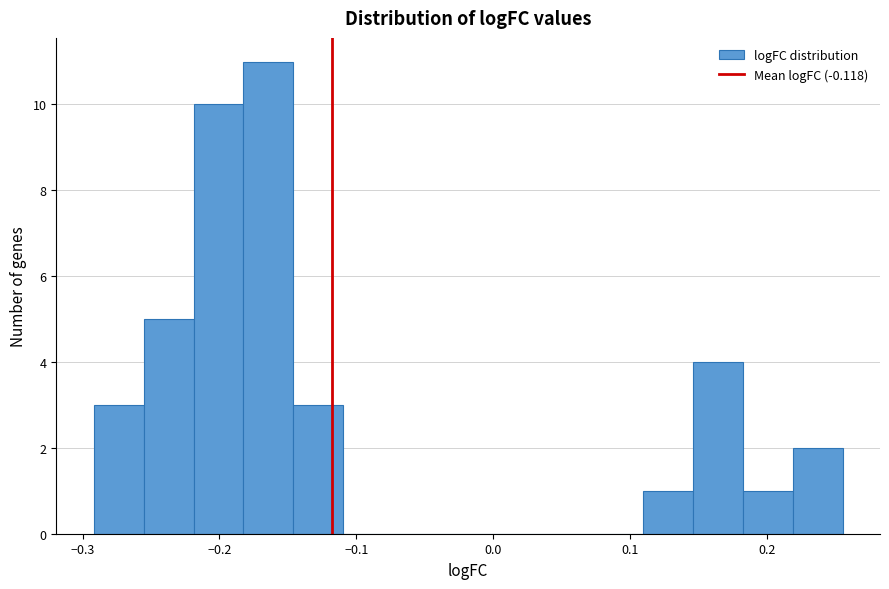

Read against the x-axis, roughly where is the centre of the tallest bar?

-0.16